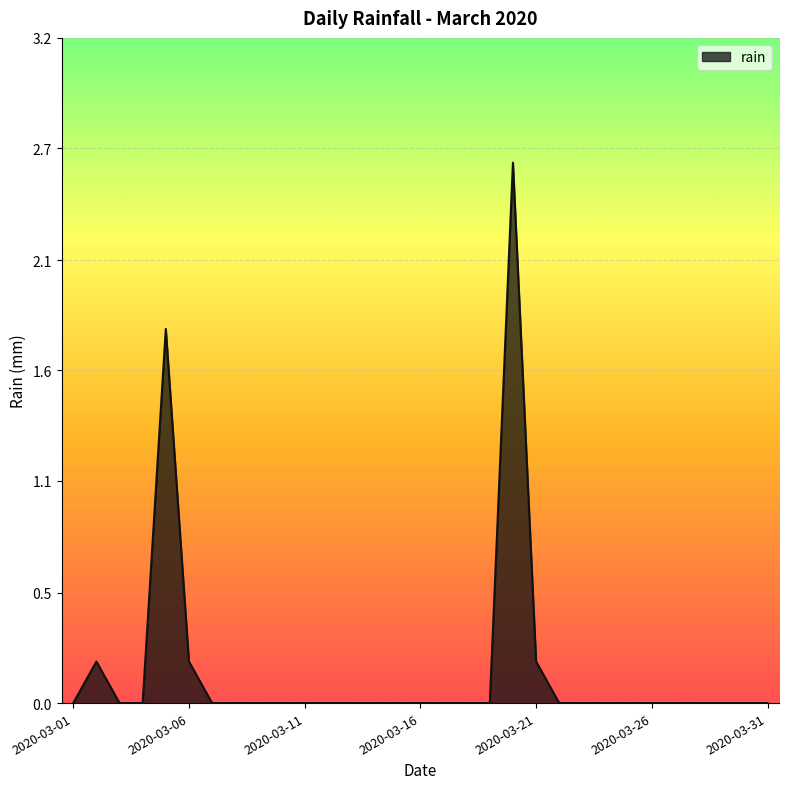

What is the greatest value displayed?

2.6